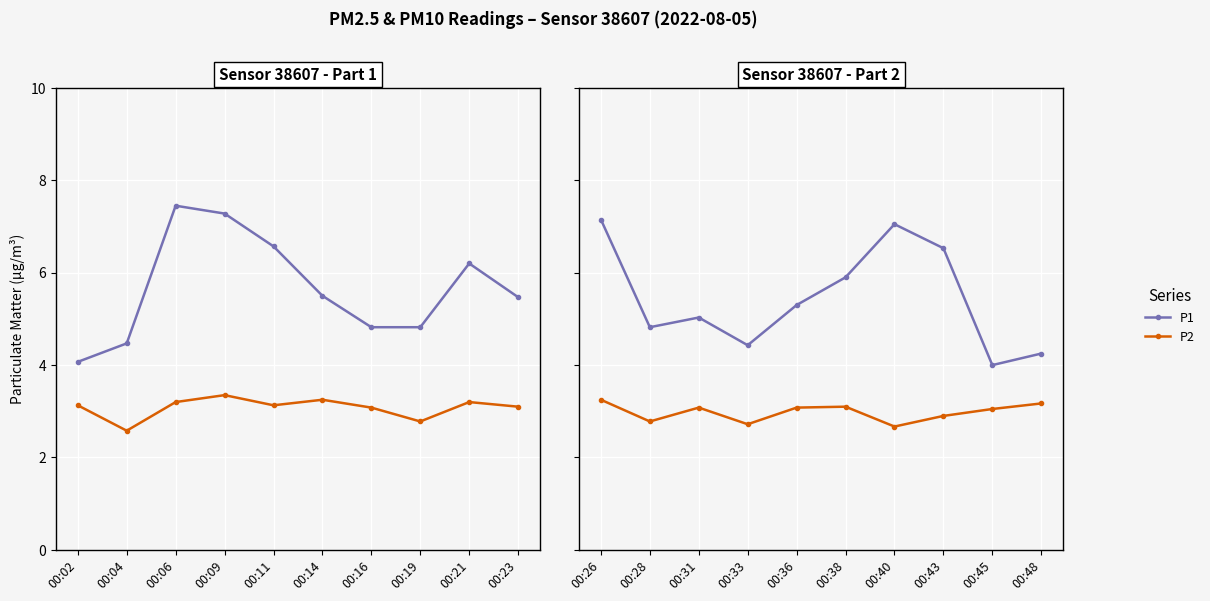

True or false: P2 and P1 cross at least once.

False